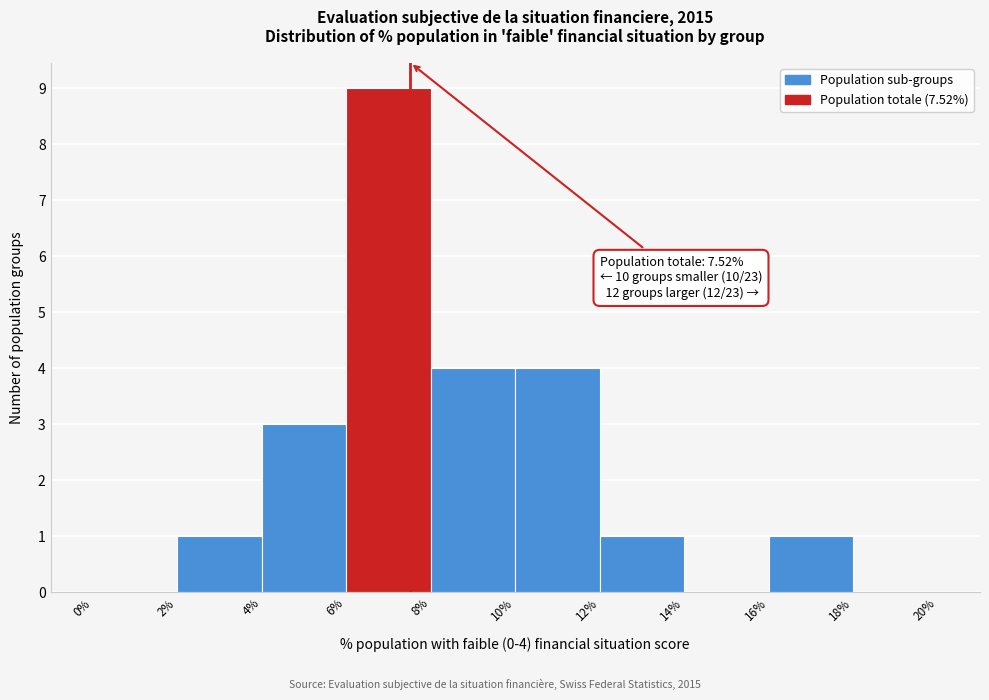

Which range on the x-axis has the tallest bar?

6% to 8%